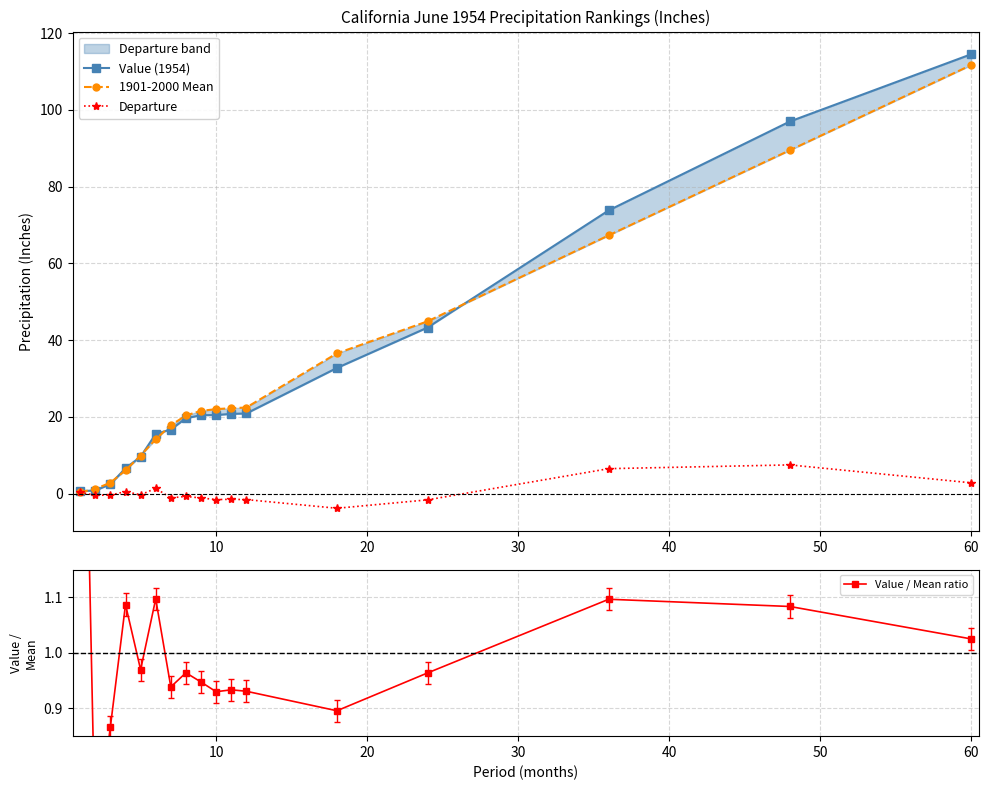

True or false: 1901-2000 Mean and Departure intersect in this chart.

False